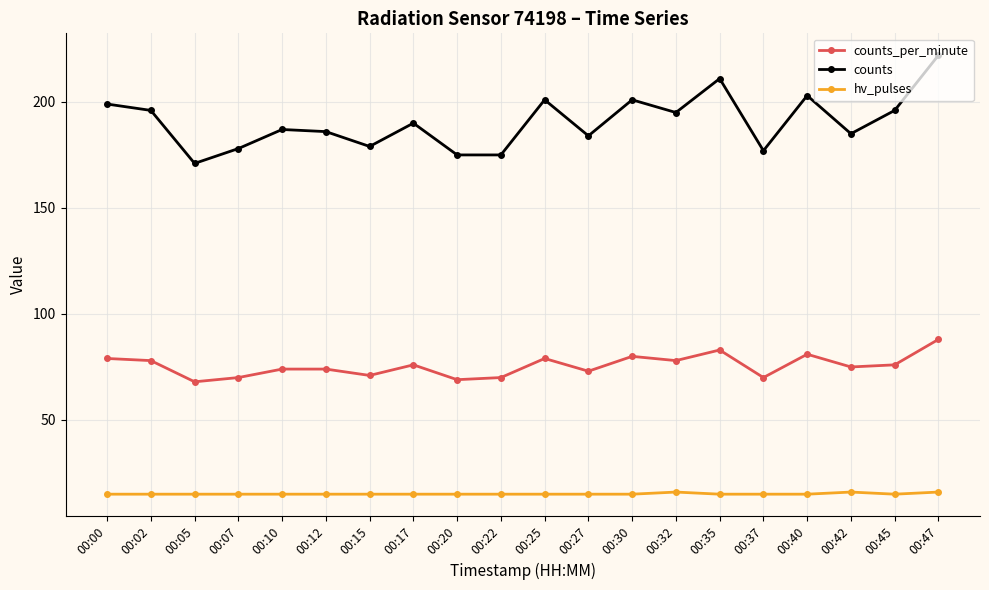

What is the sum of the hv_pulses values at 00:02 and 00:40?

30